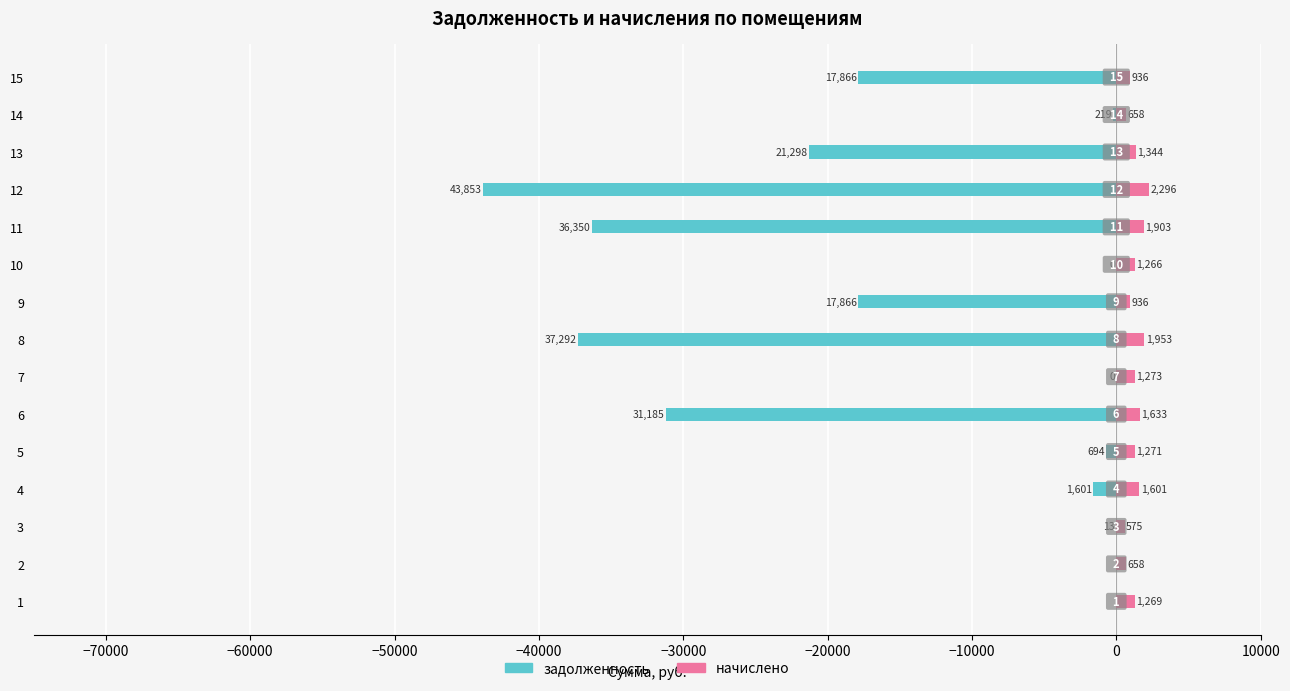

Is it true that начислено equals 2188.1 at 4?

False